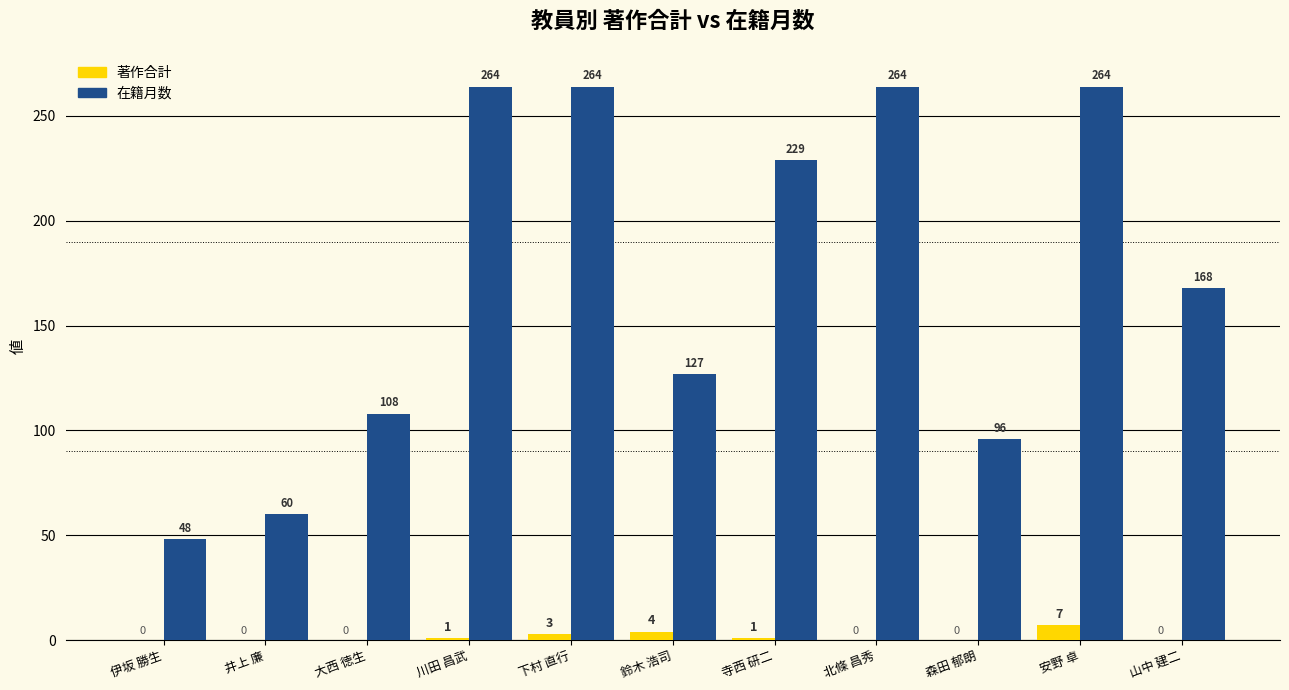

At which label is 在籍月数 closest to 156?

山中 建二